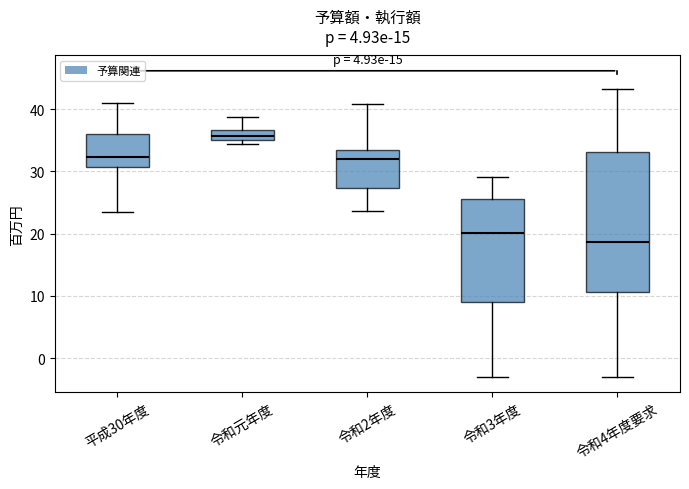

Comparing the boxes themselves (not the whiskers), which one is the tallest?

令和4年度要求